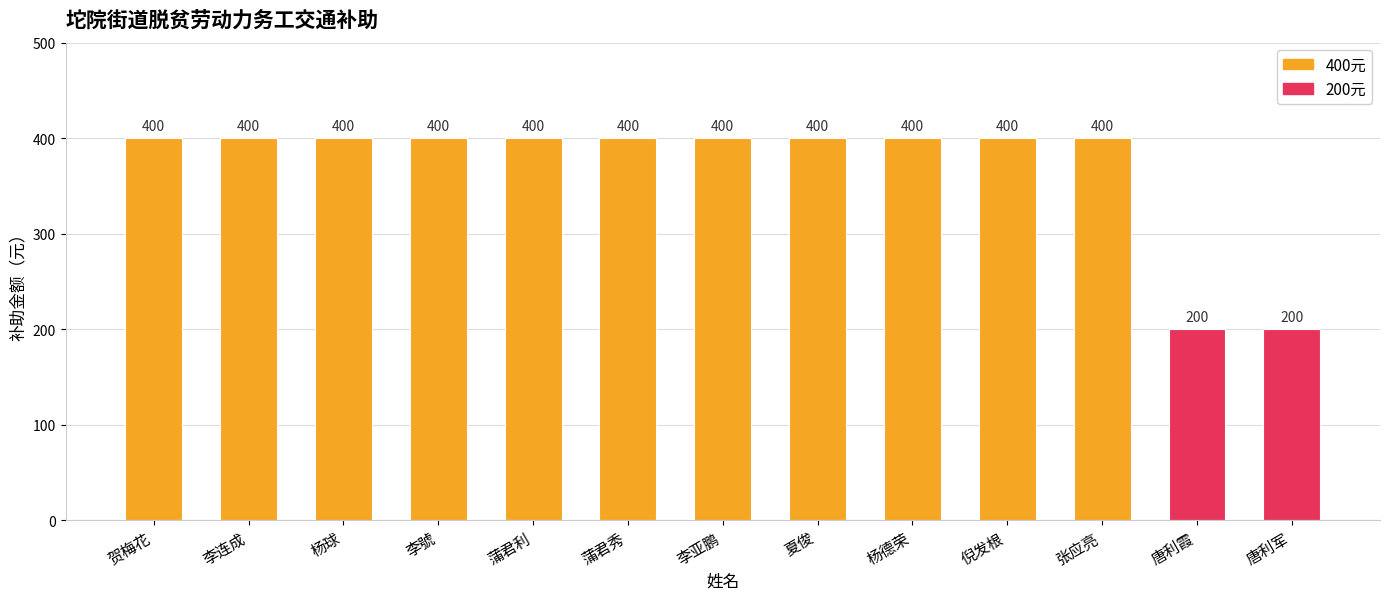

Approximately how many times larger is the value at 唐利军 compared to 蒲君利?

0.5